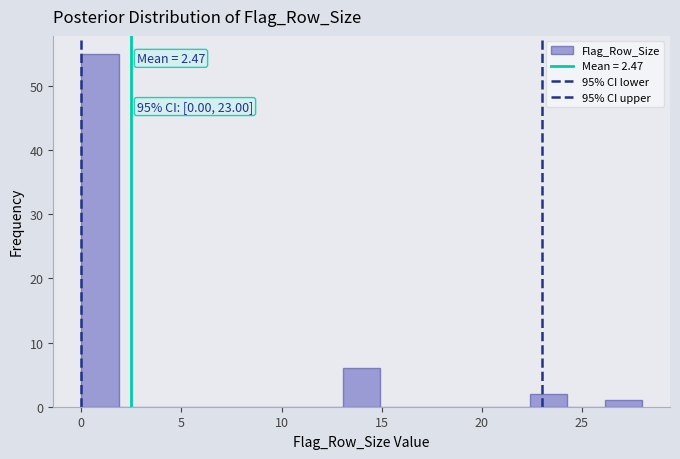

Read against the x-axis, roughly where is the centre of the tallest bar?

1.0